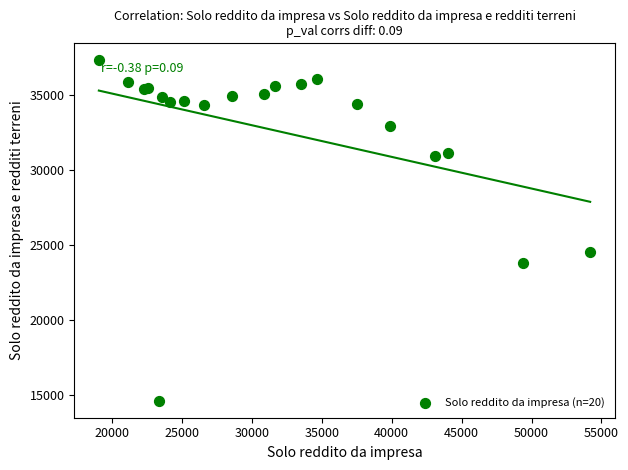

What Y value in the scatter plot is closest to 25972?

24557